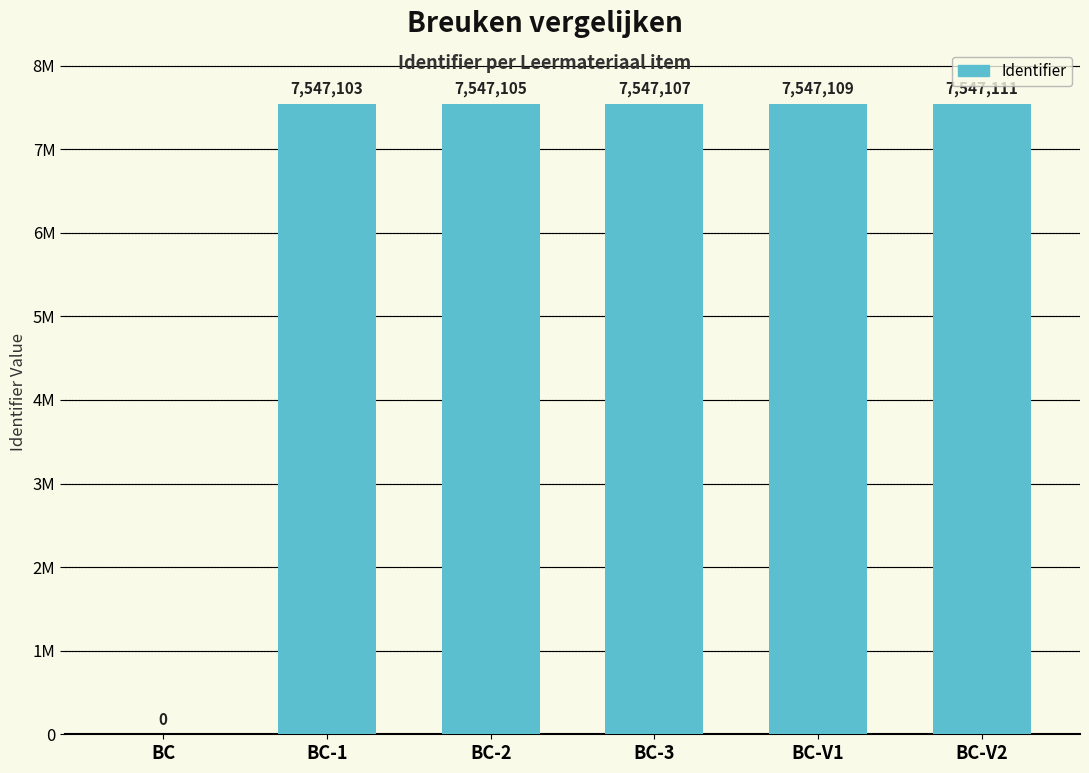

Rank the categories by value from lowest to highest.

BC, BC-1, BC-2, BC-3, BC-V1, BC-V2